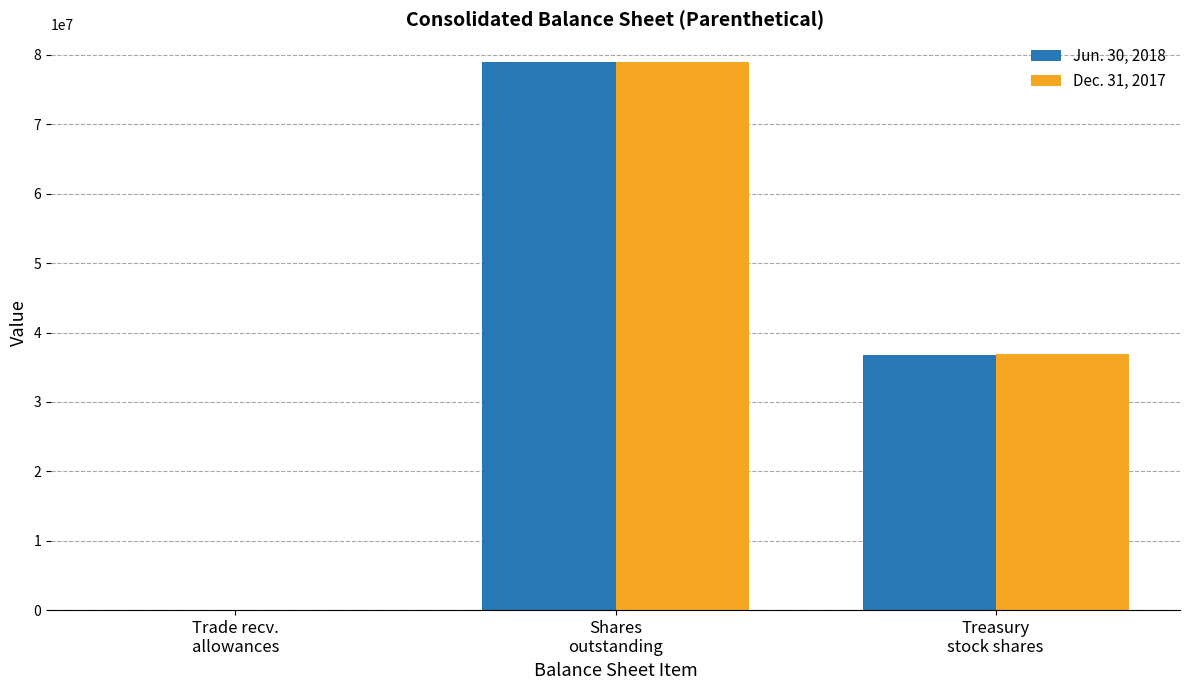

What is the sum of the Dec. 31, 2017 values at Shares
outstanding and Treasury
stock shares?

115858190